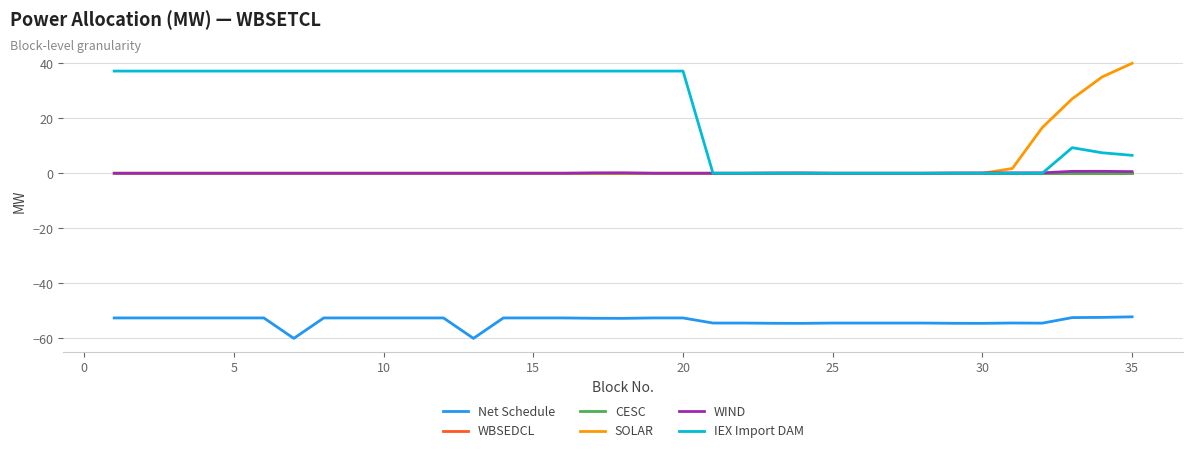

Reading left to right, list all the values displayed in this chart.

Net Schedule: -52.6	-52.6	-52.6	-52.6	-52.6	-52.6	-60.1	-52.6	-52.6	-52.6	-52.6	-52.6	-60.1	-52.6	-52.6	-52.6	-52.7	-52.8	-52.6	-52.6	-54.5	-54.5	-54.6	-54.6	-54.5	-54.5	-54.5	-54.5	-54.6	-54.6	-54.5	-54.5	-52.5	-52.4	-52.2
WBSEDCL: 0.0	0.0	0.0	0.0	0.0	0.0	0.0	0.0	0.0	0.0	0.0	0.0	0.0	0.0	0.0	0.0	0.0	0.0	0.0	0.0	0.0	0.0	0.0	0.0	0.0	0.0	0.0	0.0	0.0	0.0	0.0	0.0	0.0	0.0	0.0
CESC: 0.0	0.0	0.0	0.0	0.0	0.0	0.0	0.0	0.0	0.0	0.0	0.0	0.0	0.0	0.0	0.0	0.0	0.0	0.0	0.0	0.0	0.0	0.0	0.0	0.0	0.0	0.0	0.0	0.0	0.0	0.0	0.0	0.0	0.0	0.0
SOLAR: 0.0	0.0	0.0	0.0	0.0	0.0	0.0	0.0	0.0	0.0	0.0	0.0	0.0	0.0	0.0	0.0	0.0	0.0	0.0	0.0	0.0	0.0	0.0	0.0	0.0	0.0	0.0	0.0	0.0	0.0	1.7	16.6	27.1	35.0	40.0
WIND: 0.0	0.0	0.0	0.0	0.0	0.0	0.0	0.0	0.0	0.0	0.0	0.0	0.0	0.0	0.0	0.0	0.1	0.1	0.0	0.0	0.0	0.0	0.1	0.1	0.0	0.0	0.0	0.0	0.1	0.1	0.1	0.1	0.7	0.7	0.6
IEX Import DAM: 37.1	37.1	37.1	37.1	37.1	37.1	37.1	37.1	37.1	37.1	37.1	37.1	37.1	37.1	37.1	37.1	37.1	37.1	37.1	37.1	0.0	0.0	0.0	0.0	0.0	0.0	0.0	0.0	0.0	0.0	0.0	0.0	9.3	7.4	6.5